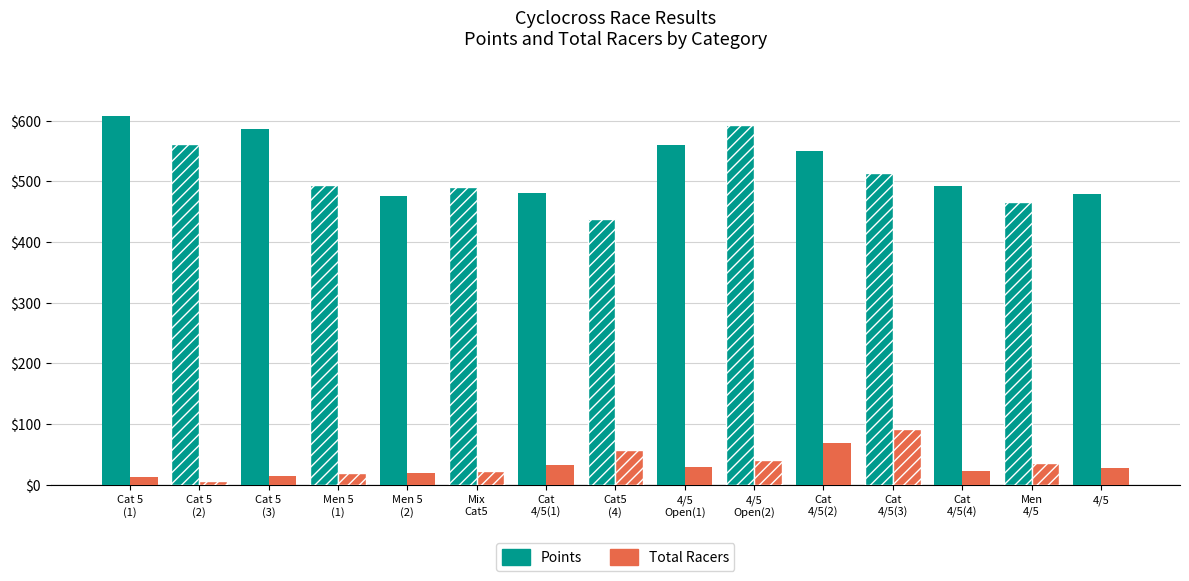

Which series has the widest spread of values?

Points